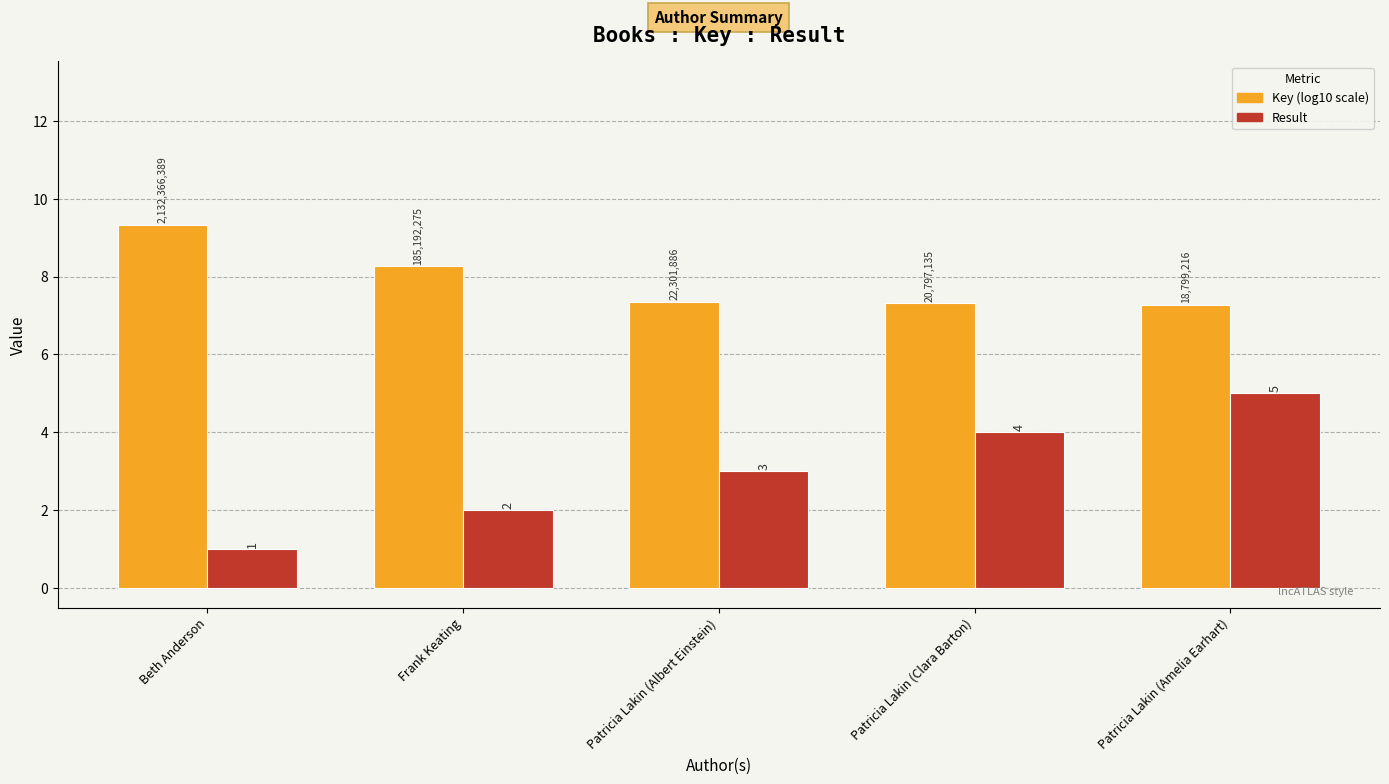

At which category does the chart reach its peak across all series?

Beth Anderson